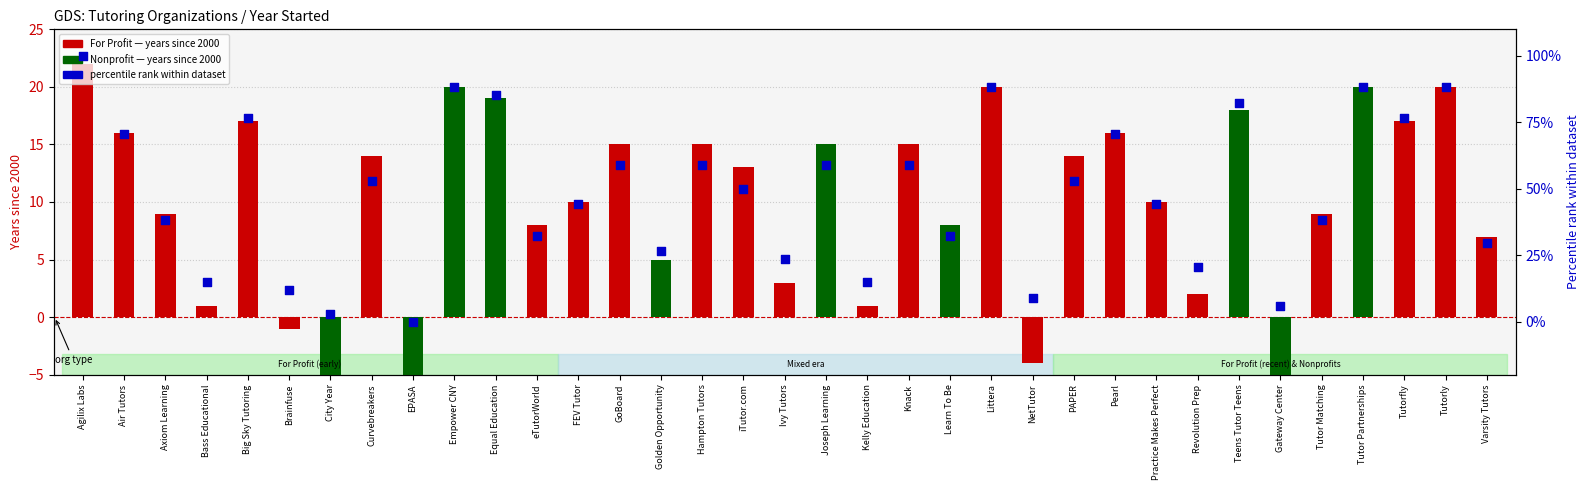

What are all the series names shown in the legend?

years since 2000, percentile rank